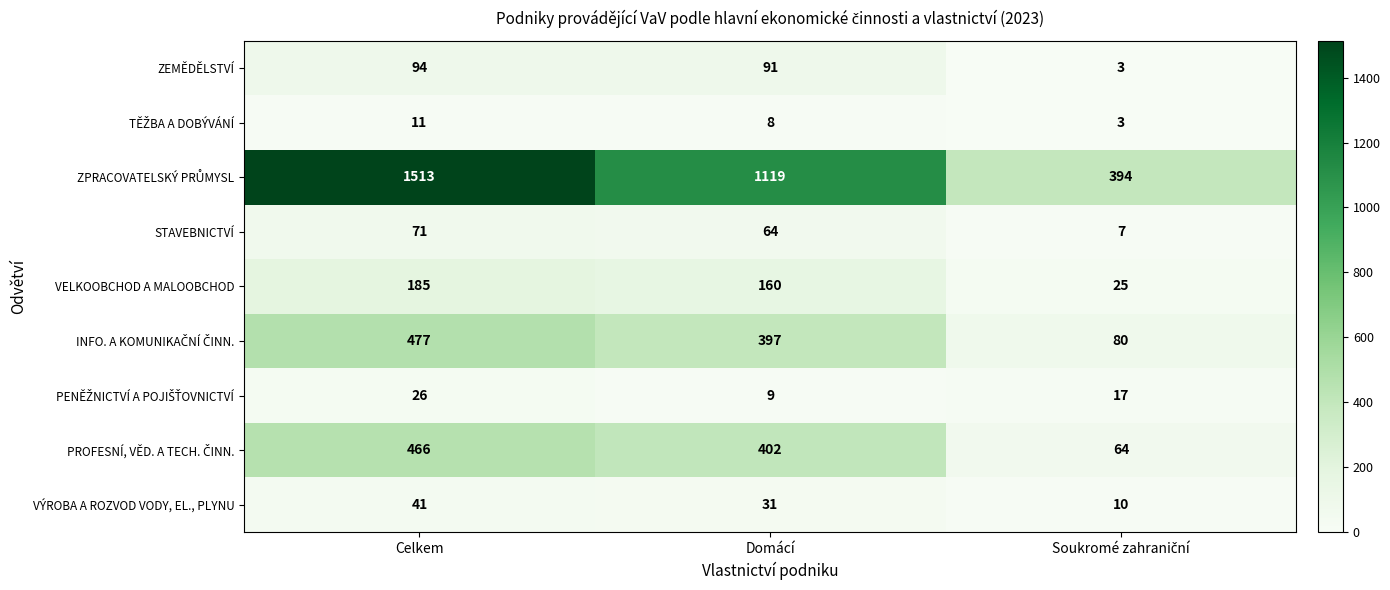

What is the lowest value of the VÝROBA A ROZVOD VODY, EL., PLYNU series?

10